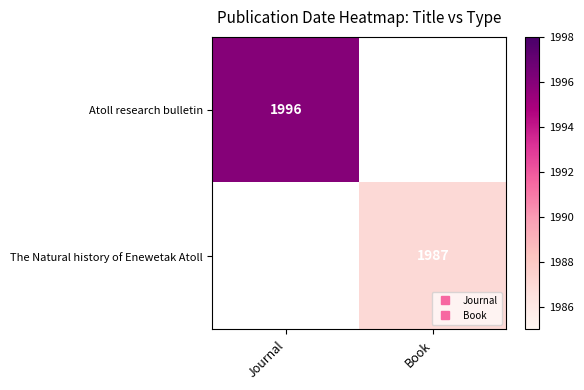

At how many categories does at least one series exceed 1988?

1